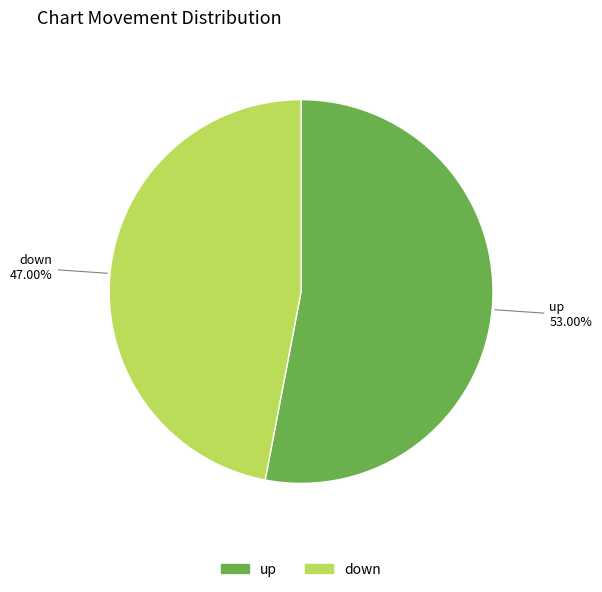

Is there any slice that represents more than half of the pie?

Yes